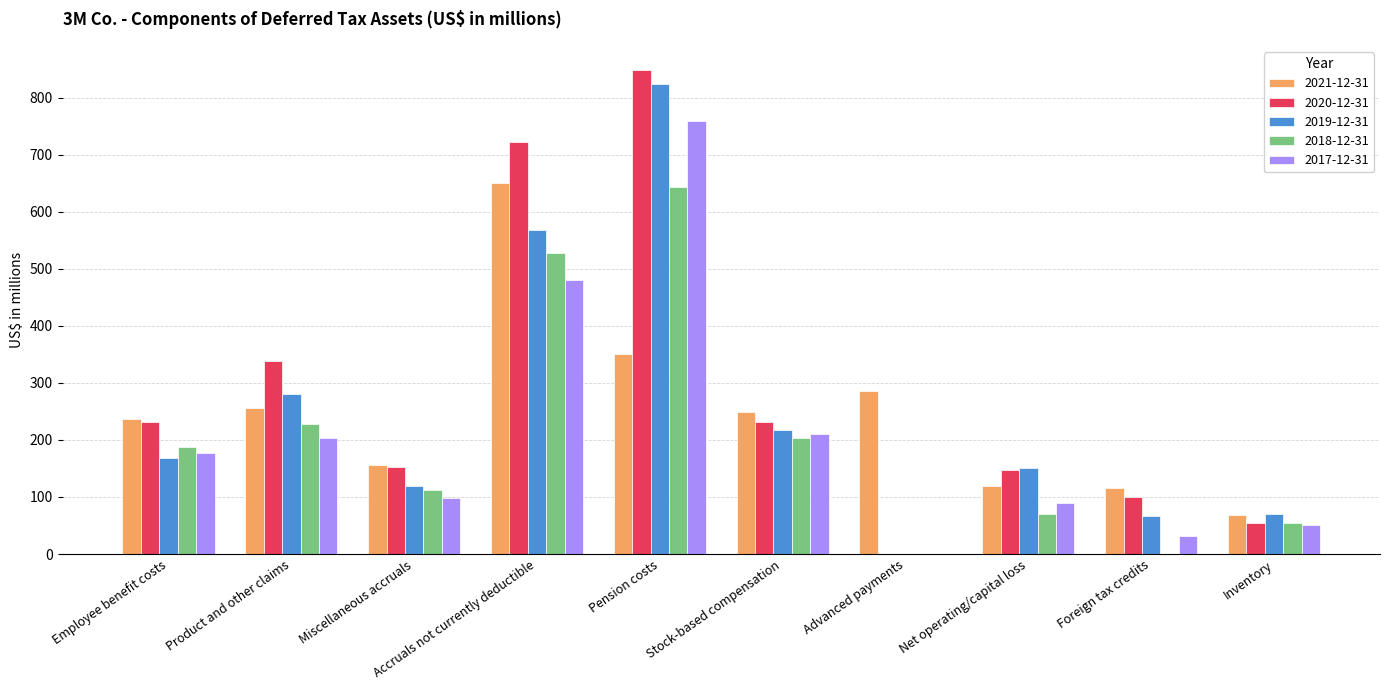

What is the approximate value of 2017-12-31 at Miscellaneous accruals?

98